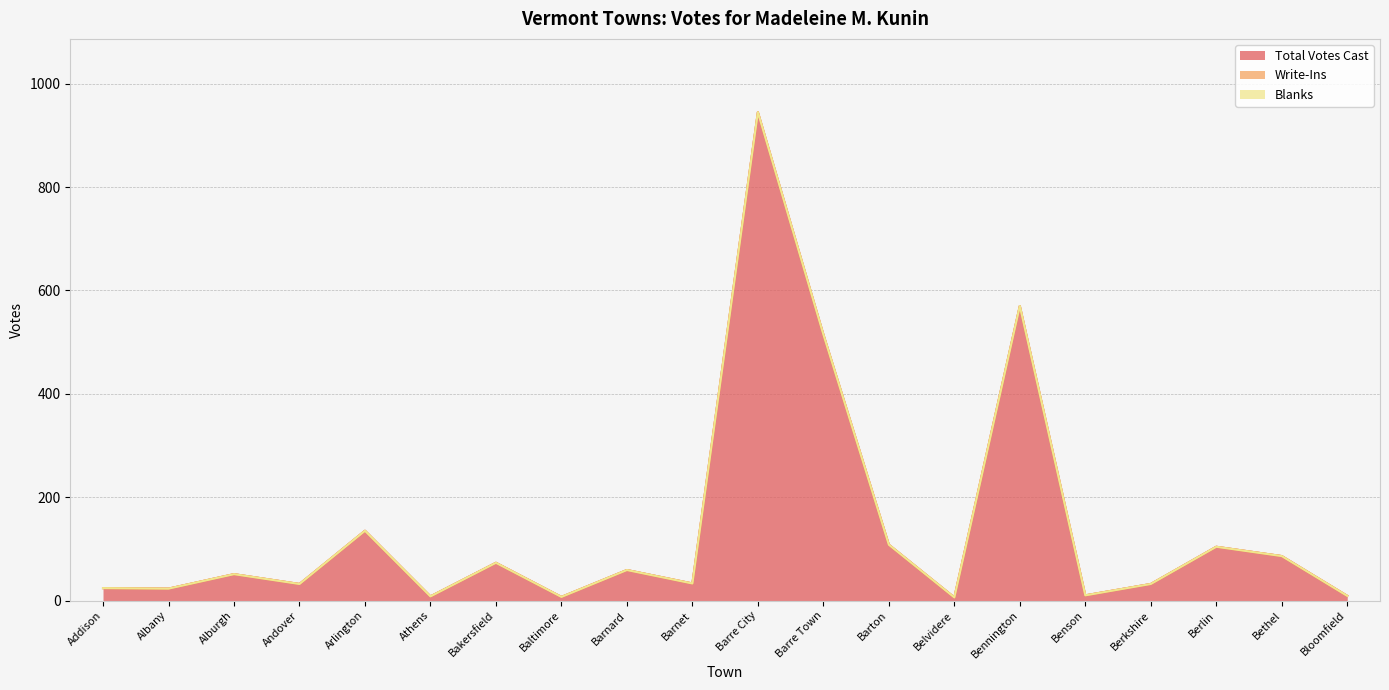

What is the difference between the highest and lowest values at Addison?

24